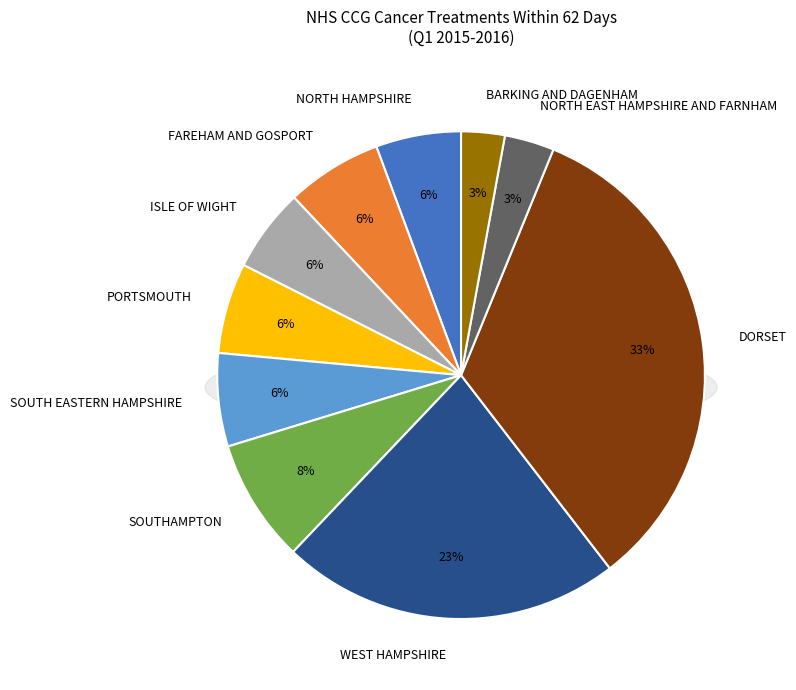

To the nearest percent, what portion does NHS SOUTH EASTERN HAMPSHIRE CCG represent?

6%